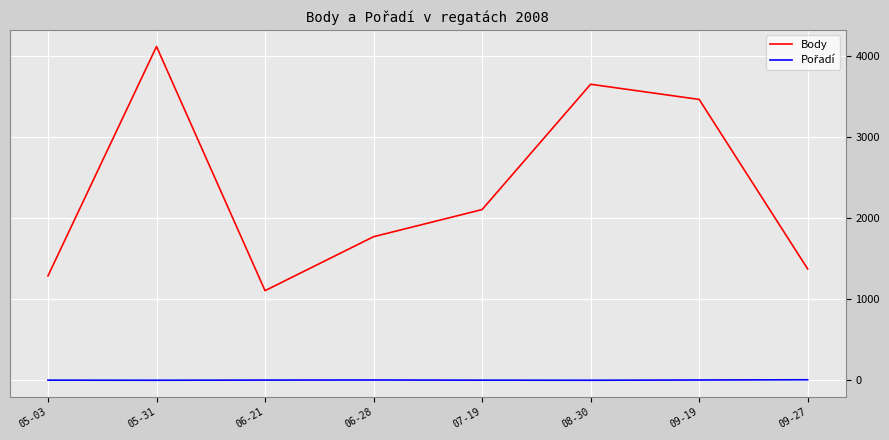

How many categories are shown in the chart?

8